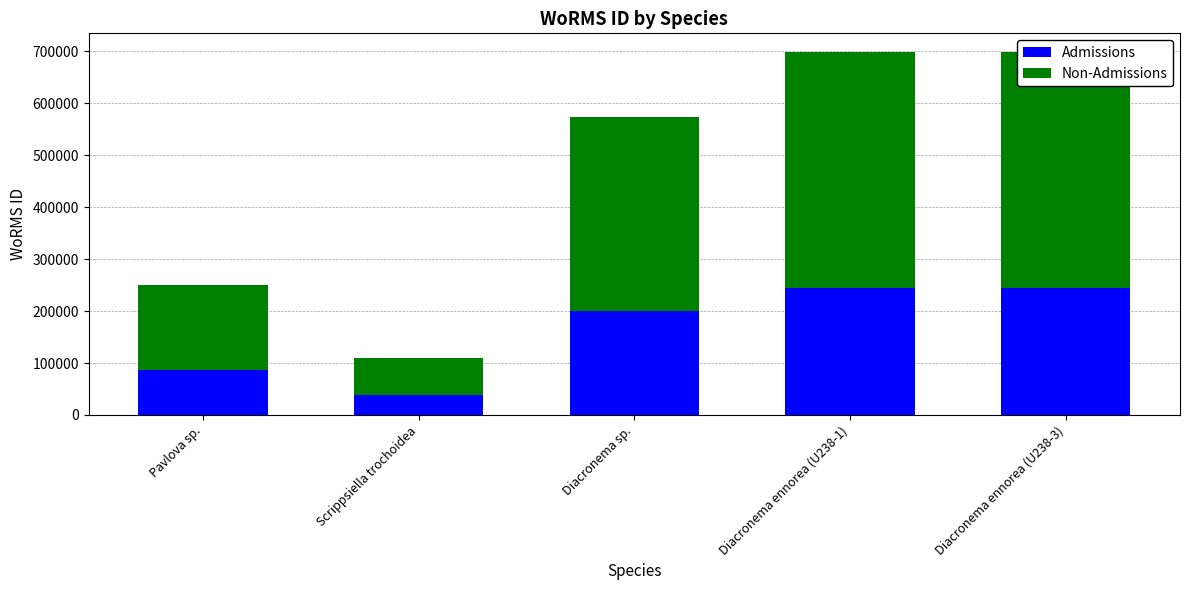

Rank the series at Scrippsiella trochoidea from lowest to highest value.

Admissions, Non-Admissions